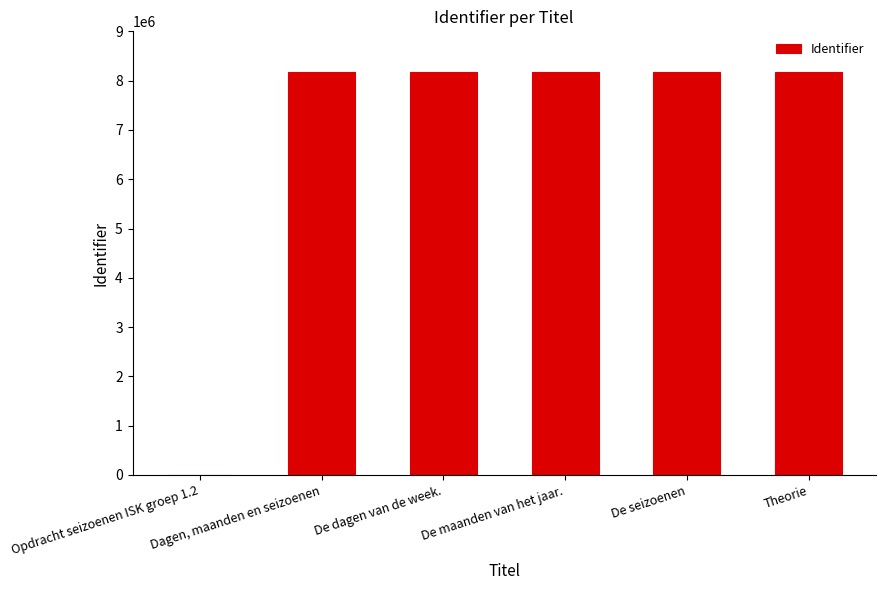

What is the maximum value shown in the chart?

8168705